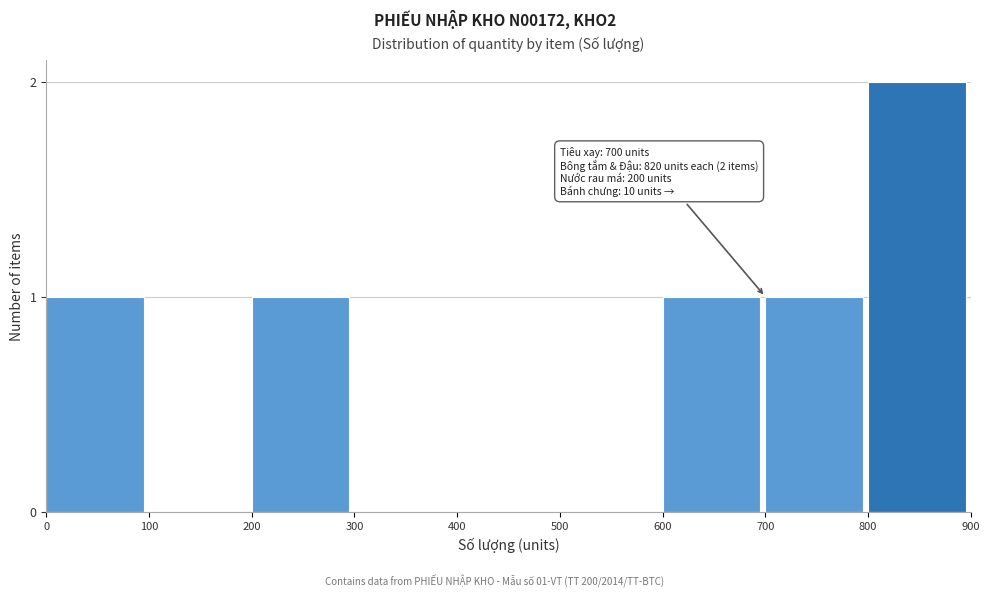

Reading left to right, what are all the values shown in this chart?

0=1	100=0	200=1	300=0	400=0	500=0	600=1	700=1	800=2